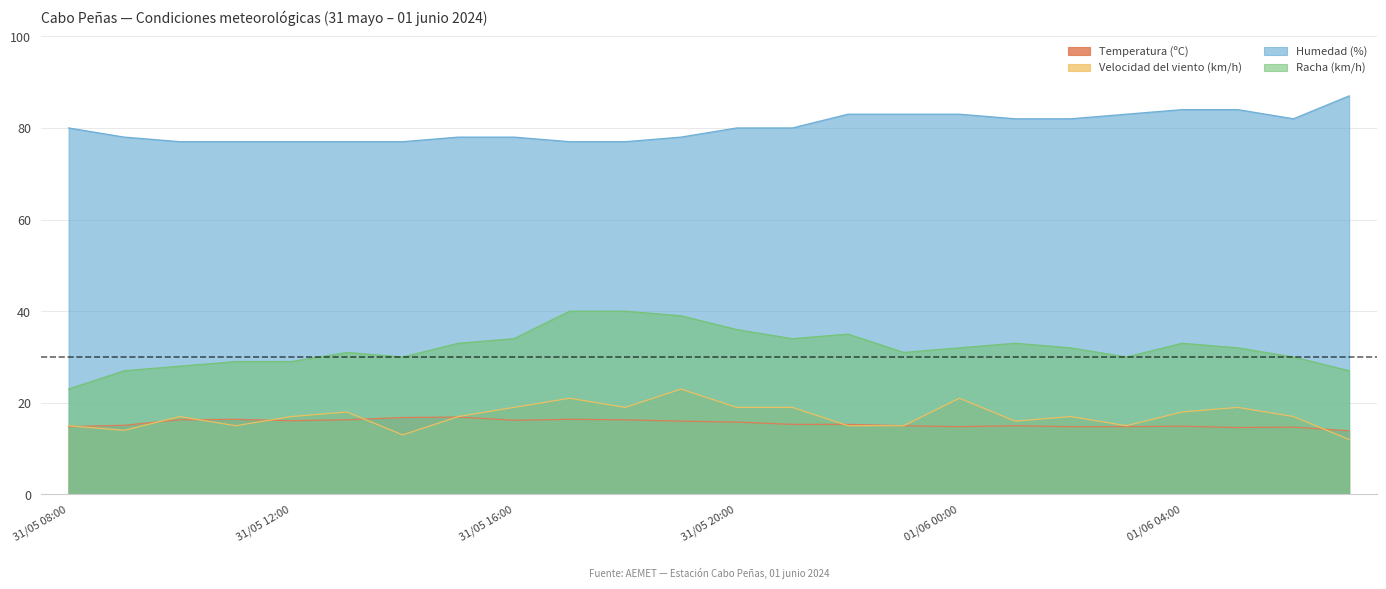

Which series changed the most between 01/06 04:00 and 01/06 06:00?

Racha (km/h)